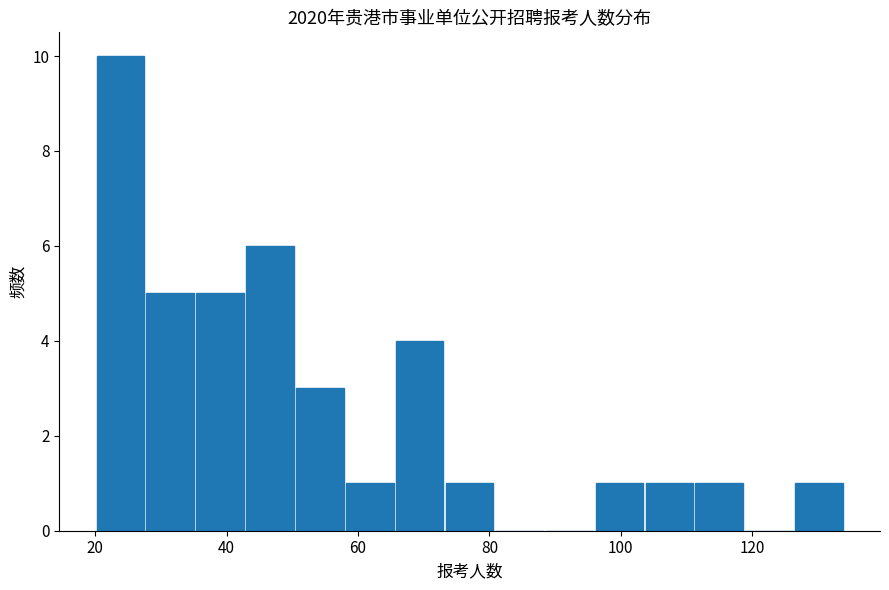

Read against the x-axis, roughly where is the centre of the tallest bar?

24